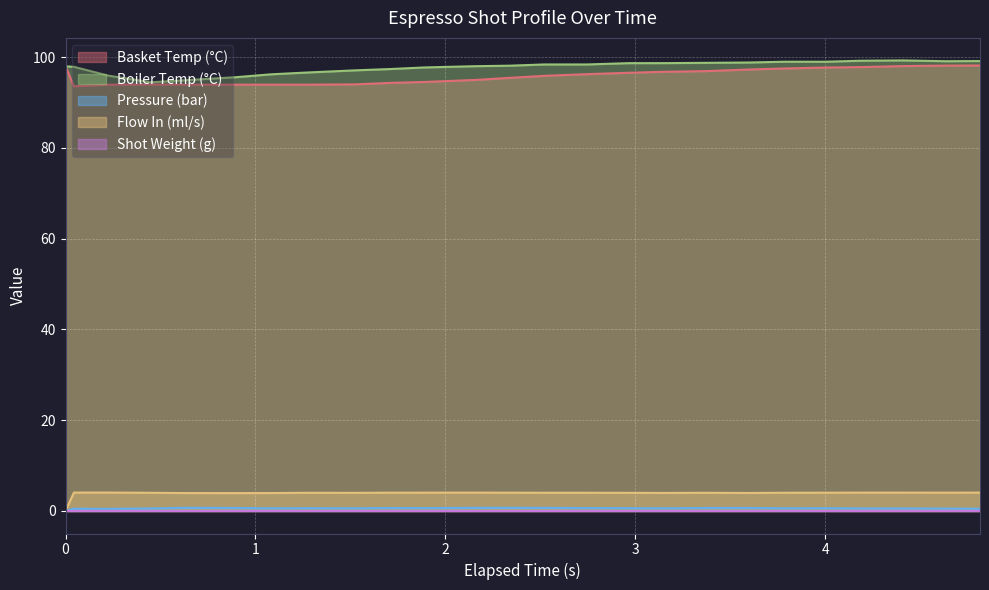

True or false: water_temperature_basket and water_temperature_in cross at least once.

False